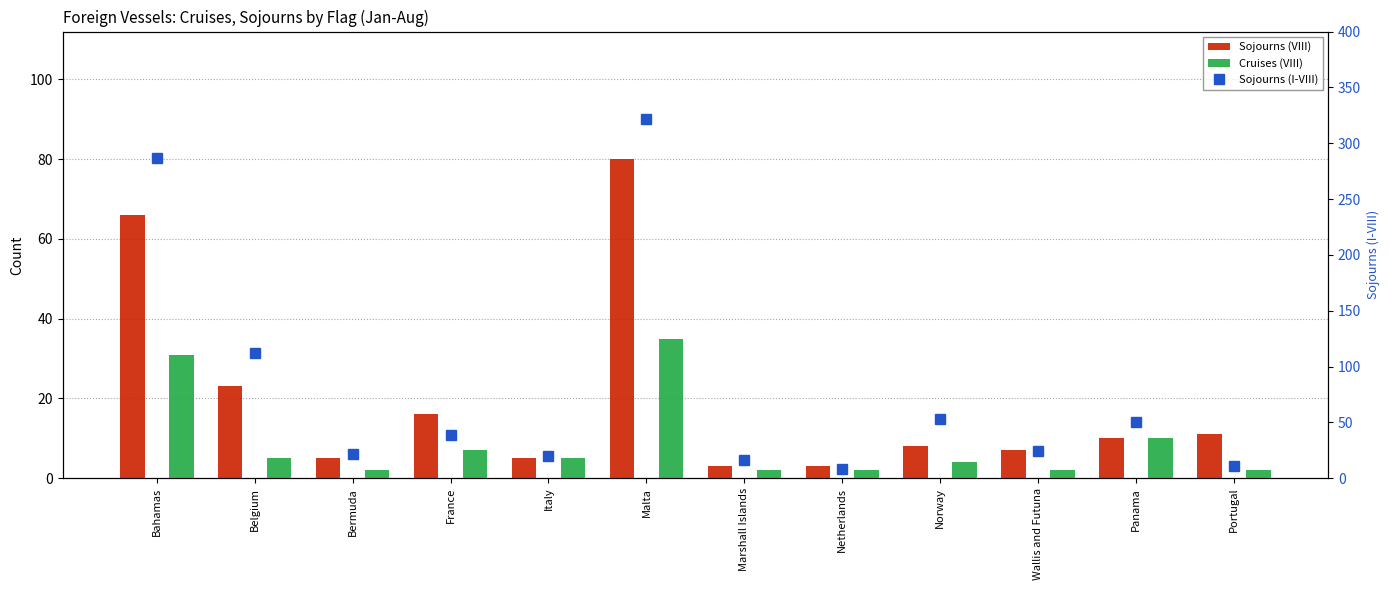

Between Belgium and Bermuda, which is larger?

Belgium